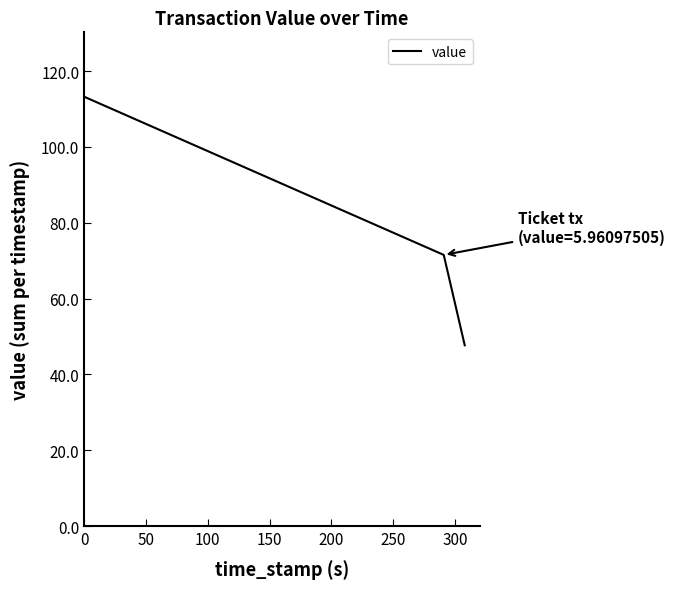

What is the minimum value shown in the chart?

47.7